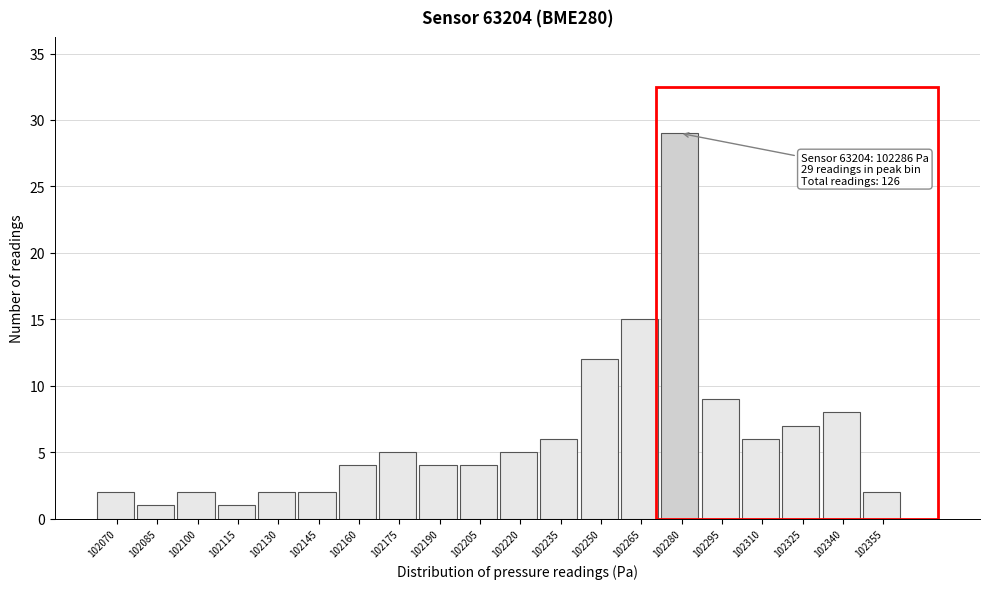

Reading left to right, list all the values displayed in this chart.

2	1	2	1	2	2	4	5	4	4	5	6	12	15	29	9	6	7	8	2